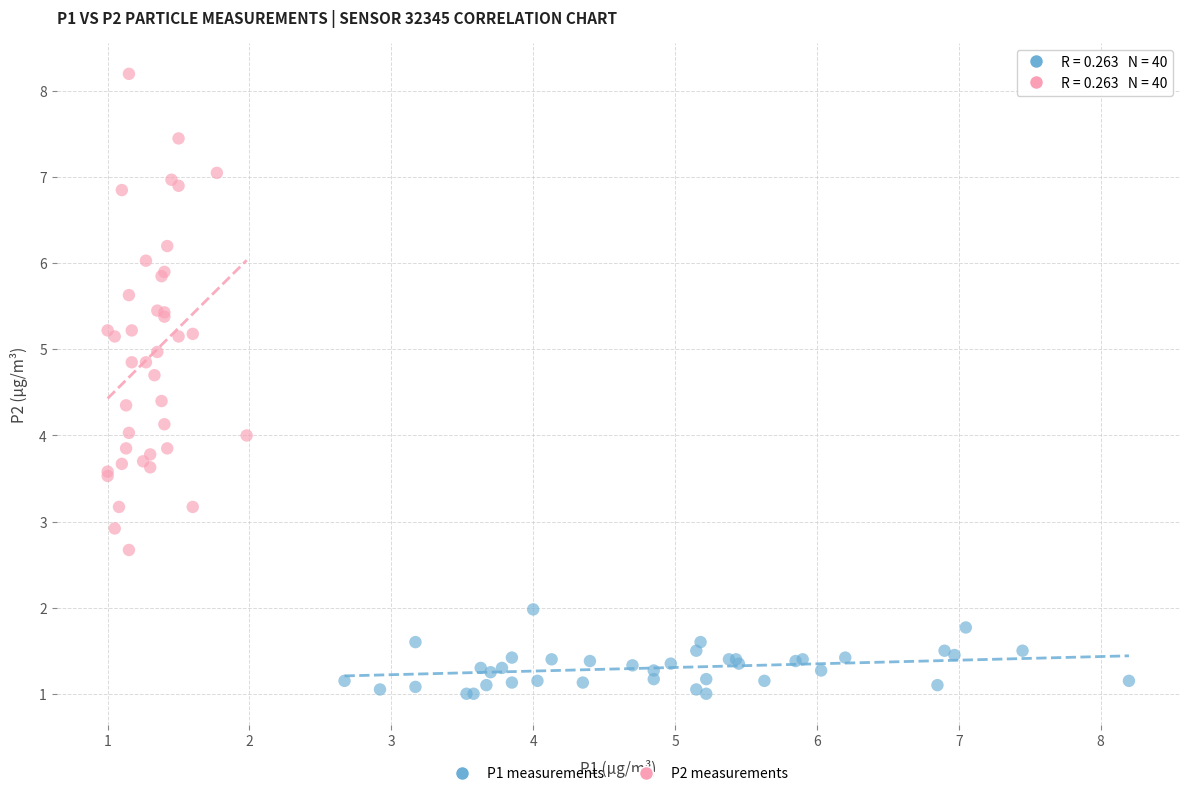

Which series reaches the minimum Y coordinate?

P1 measurements